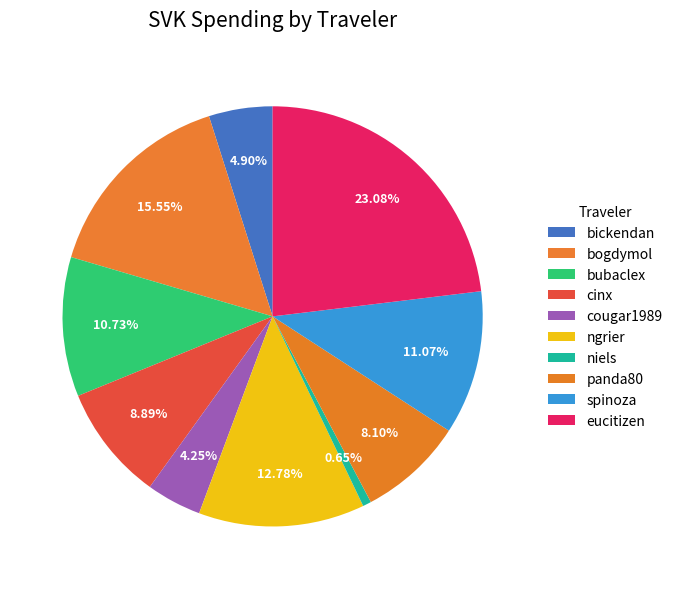

True or false: panda80 accounts for 8% of the total.

True